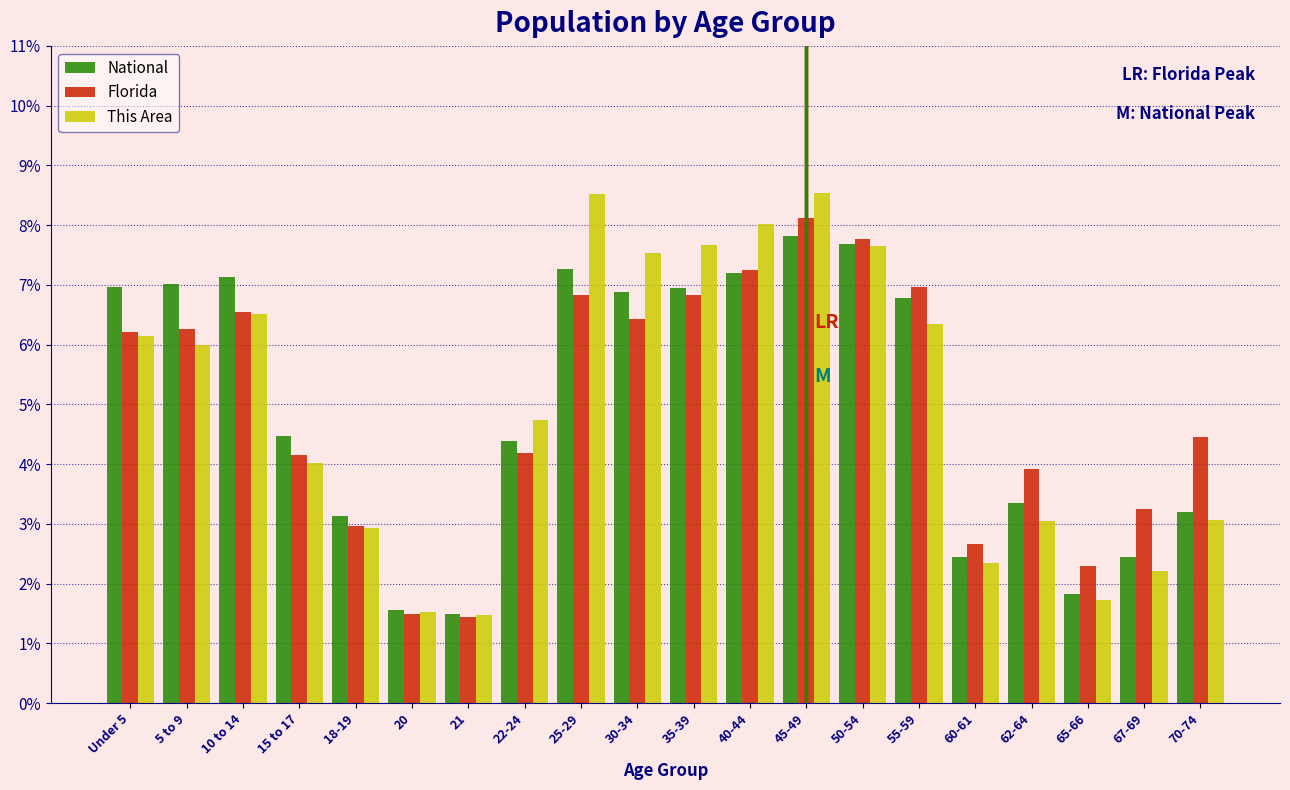

What is the difference between the maximum and minimum values in the Florida series?

6.7